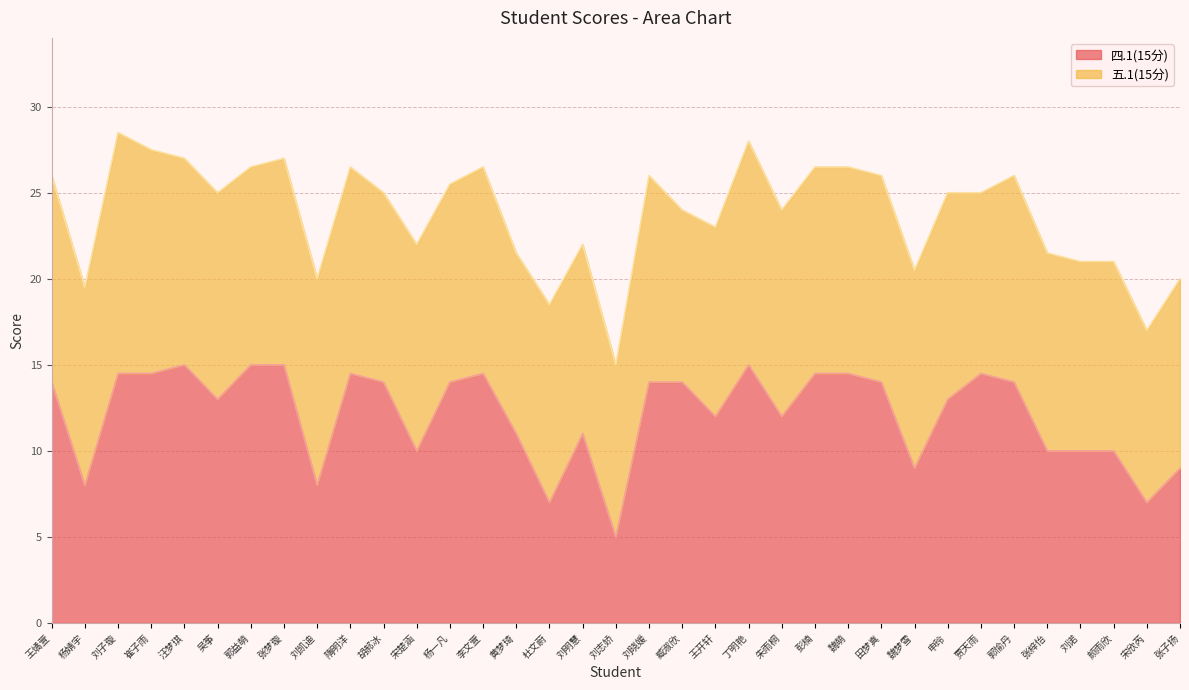

List the labels in order of value, smallest first.

刘志娇, 杜文蔚, 宋欣芮, 杨婧宇, 刘凯迪, 魏梦雪, 张子扬, 宋楚涵, 张梓怡, 刘诺, 颜雨欣, 黄梦琦, 刘明慧, 王开轩, 朱雨桐, 吴筝, 申玲, 王燏萱, 胡郝冰, 杨一凡, 刘晓媛, 臧淑欣, 田梦真, 郭愉丹, 刘子璇, 崔子雨, 隋明洋, 李文萱, 彭楠, 魏萌, 贾天雨, 汪梦琪, 郭益萌, 张梦璇, 丁明艳